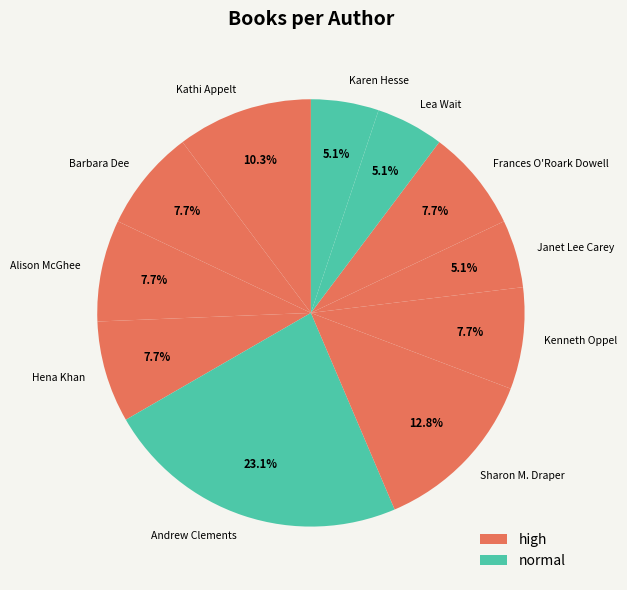

What percentage is the Lea Wait slice, to the nearest percent?

5%